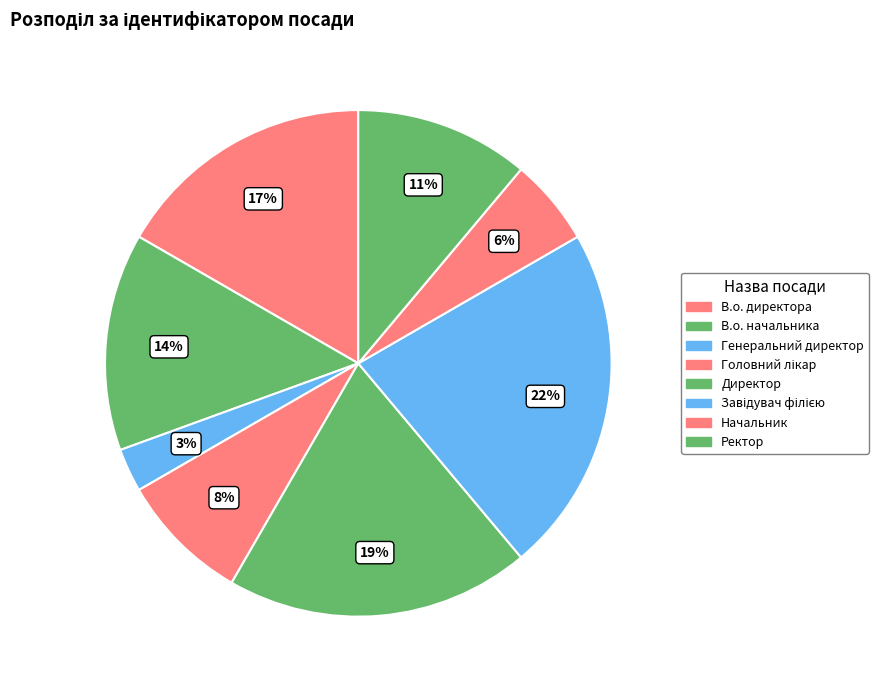

Combined, what portion of the pie is Завідувач філією and Генеральний директор?

25.0%